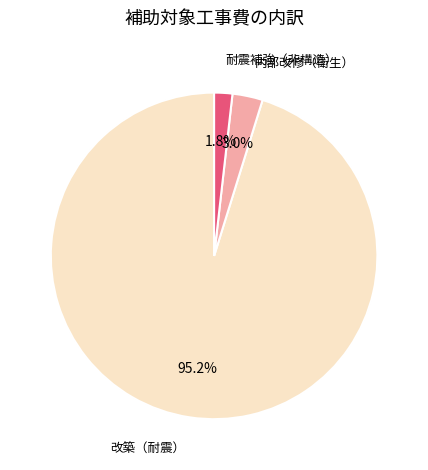

To the nearest percent, what is the combined percentage of 耐震補強（非構造） and 改築（耐震）?

97%